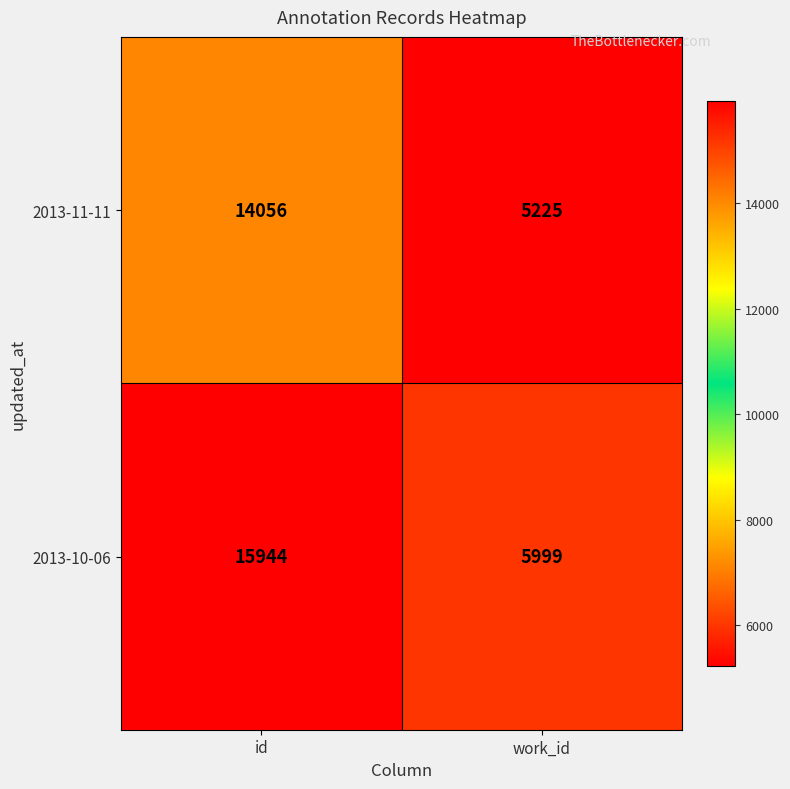

At work_id, list the series in order from largest to smallest.

2013-10-06, 2013-11-11